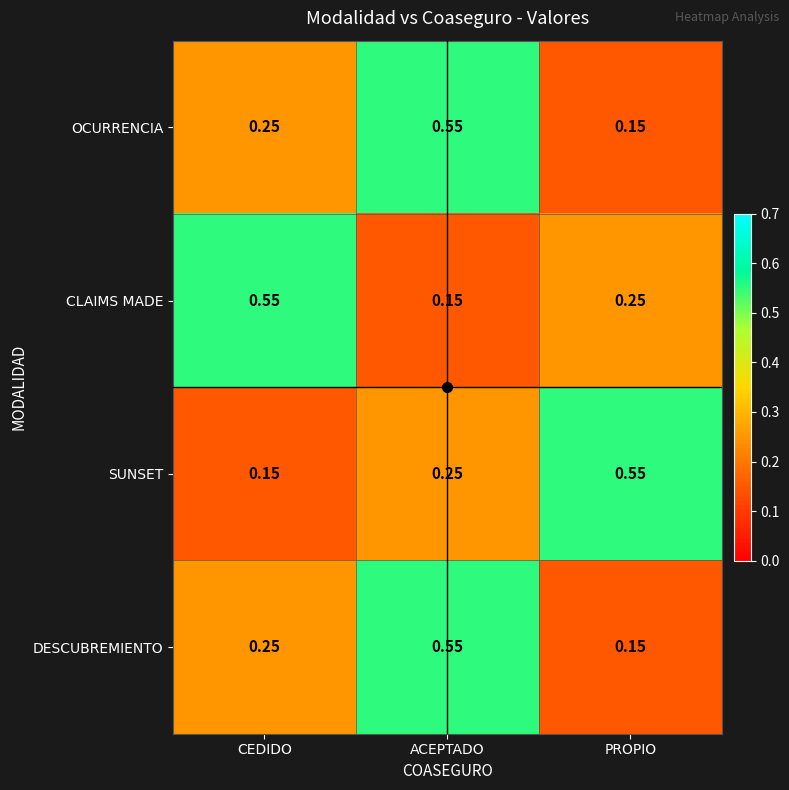

Where is OCURRENCIA nearest to the value 0?

PROPIO